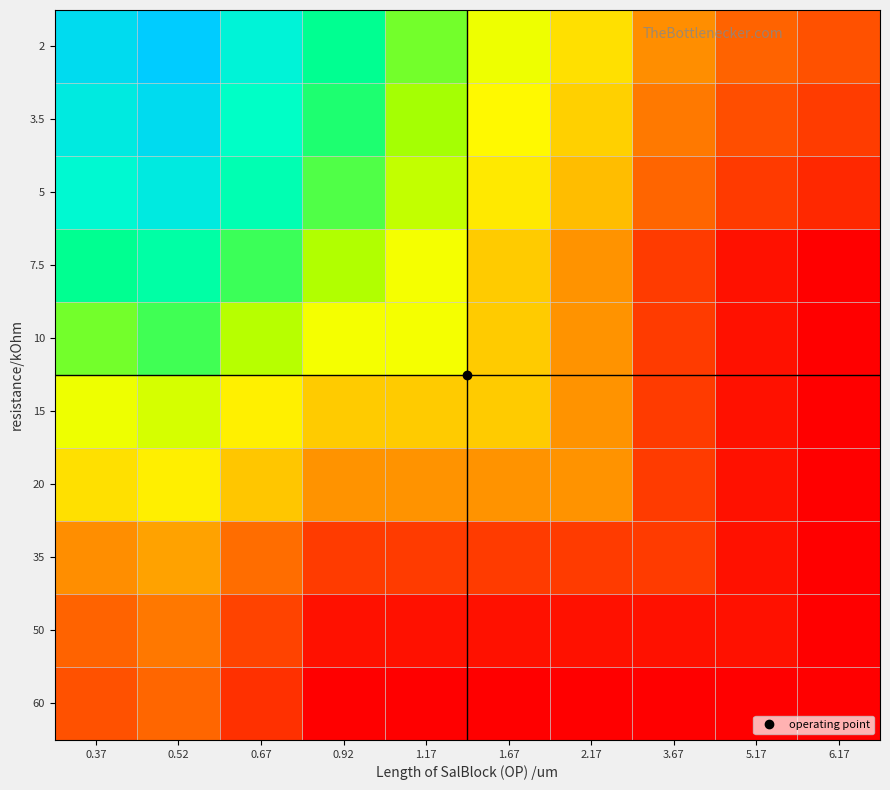

Which has a higher value, 6.17 or 5.17?

5.17